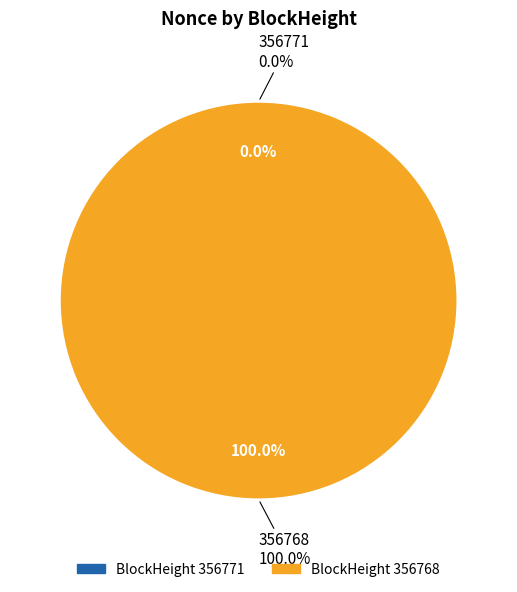

Which has a higher value, 356771 or 356768?

356768